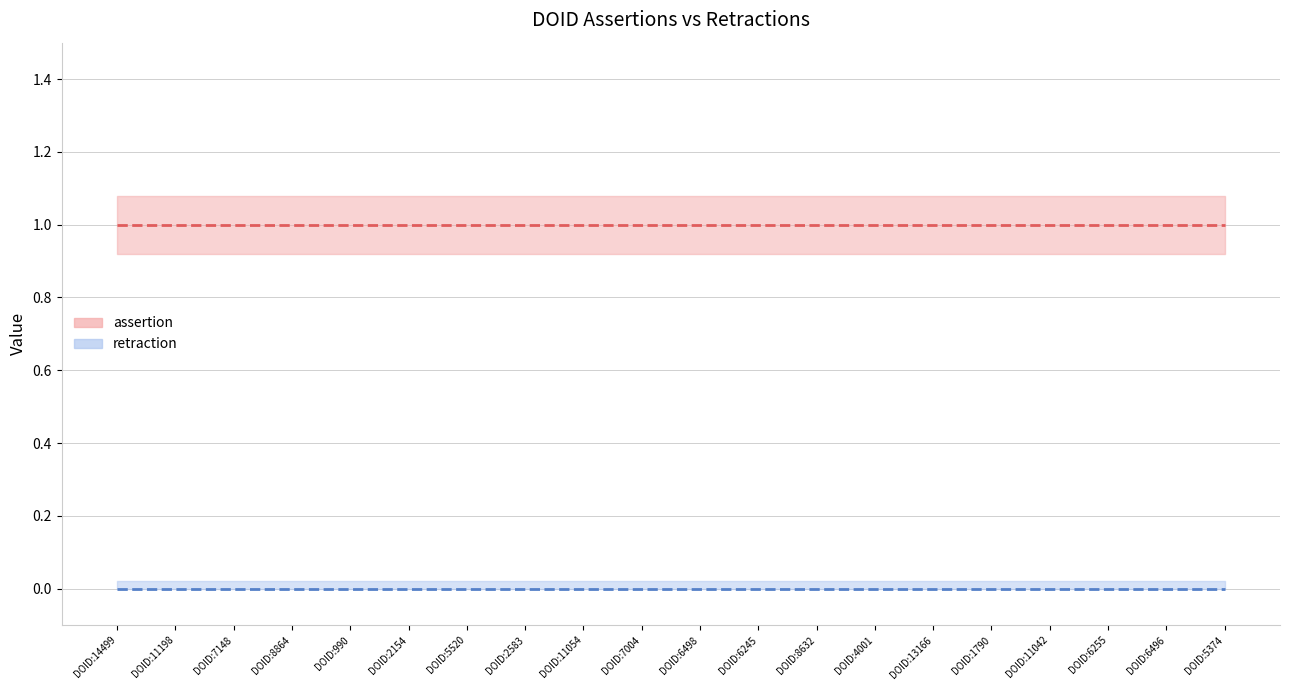

True or false: assertion and retraction cross at least once.

False